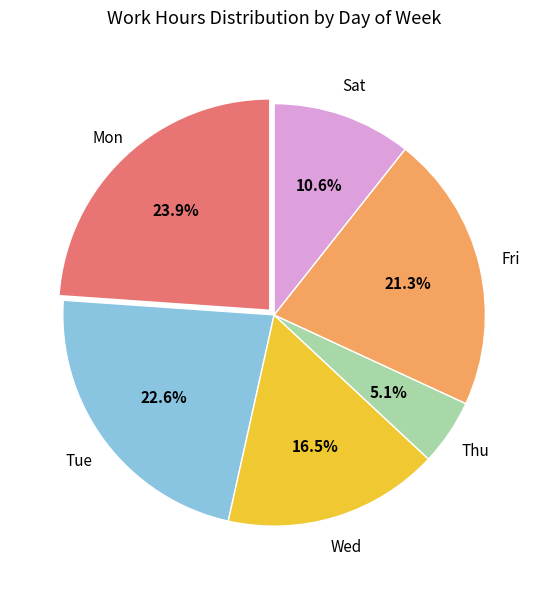

Is there any slice that represents more than half of the pie?

No